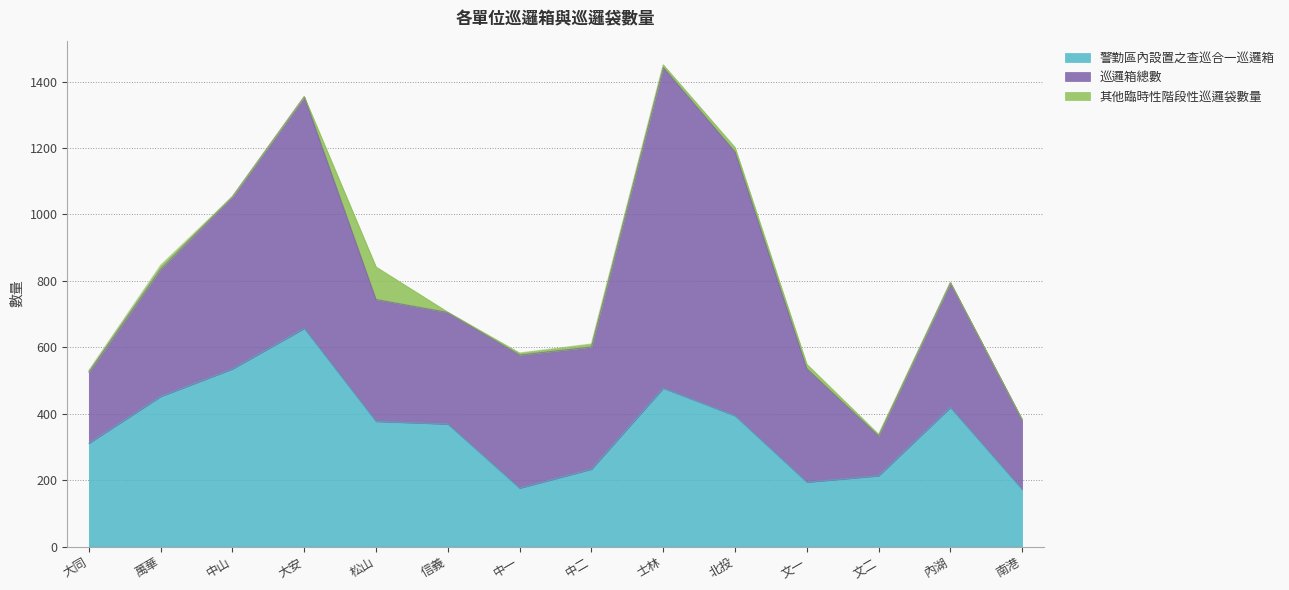

What is the label of the 4th point from the left?

大安